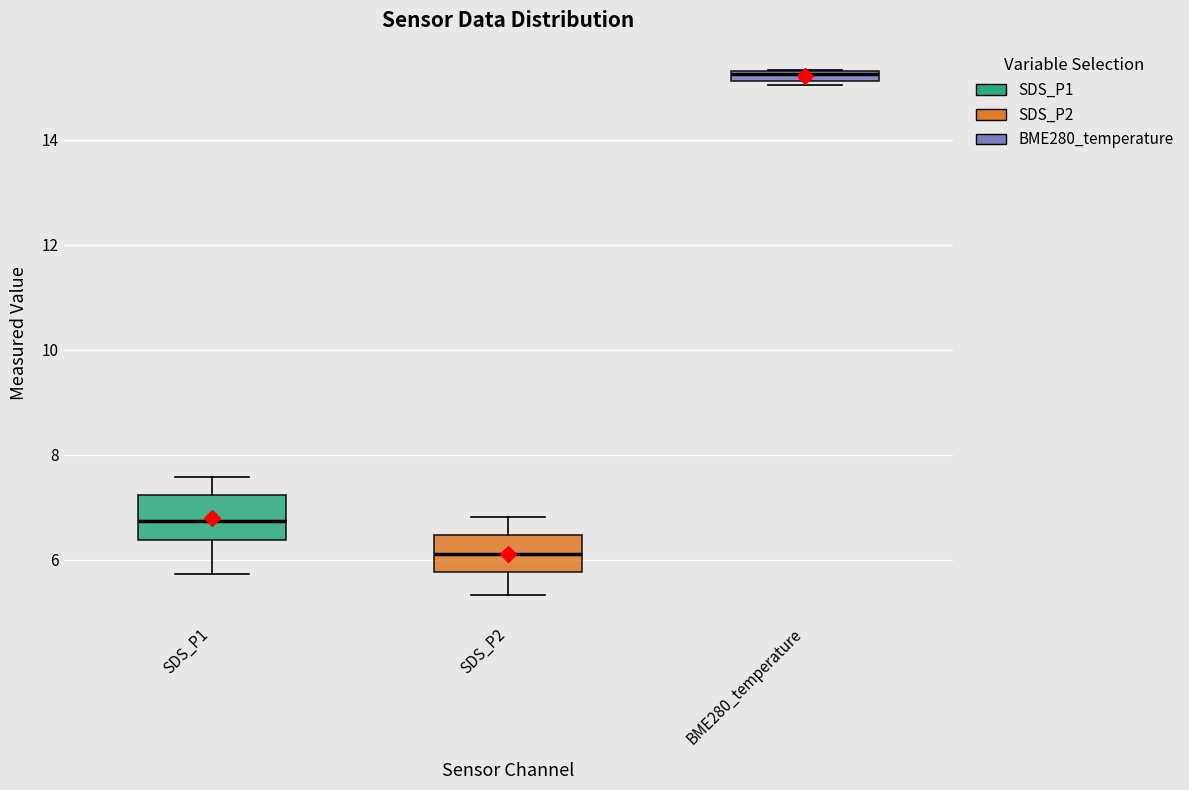

Where does the lower whisker of the box for SDS_P2 end on the y-axis? The values are not printed on the chart, so give them approximately, as read against the axis.

5.4